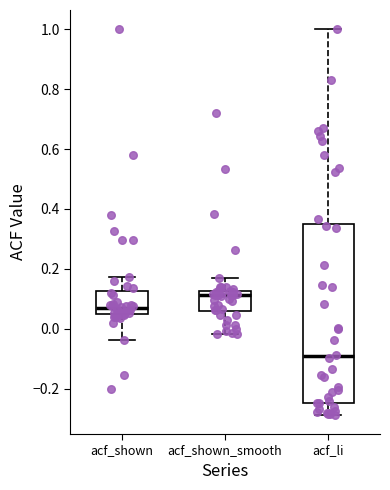

Reading left to right, transcribe this box plot: for each box, give where its median line is, the range the box spans, and where its two whiskers end, as read against the y-axis. The values are not printed on the chart, so give them approximately, as read against the axis.

acf_shown: median 0.06 (just above the box's lower edge), box 0.06 to 0.12, whiskers -0.04 to 0.18
acf_shown_smooth: median 0.12 (just below the box's upper edge), box 0.06 to 0.12, whiskers -0.02 to 0.16
acf_li: median -0.10, box -0.24 to 0.34, whiskers -0.28 to 1.00